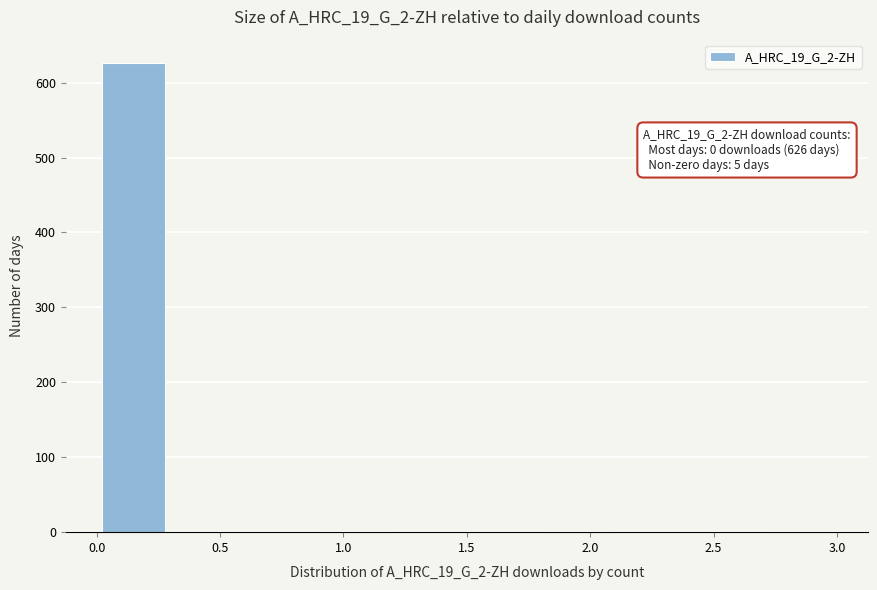

Which range on the x-axis has the tallest bar?

0.0 to 0.3